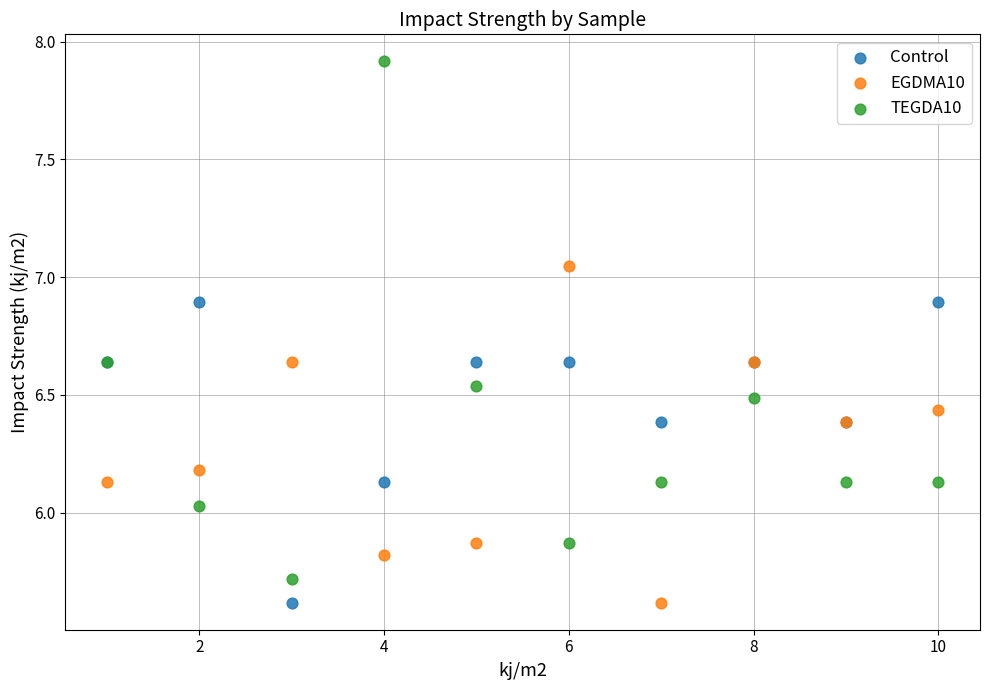

Which series has the widest spread of Y values?

TEGDA10